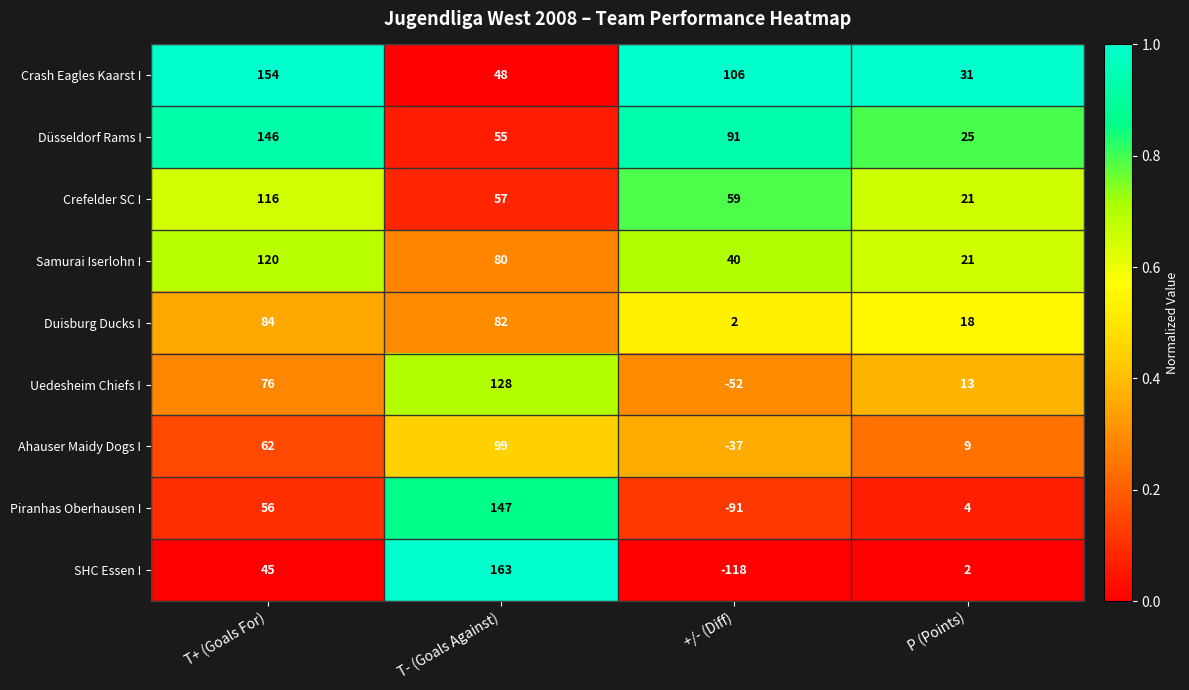

Is the value of Piranhas Oberhausen I at T+ (Goals For) greater than the value of Samurai Iserlohn I at T- (Goals Against)?

No